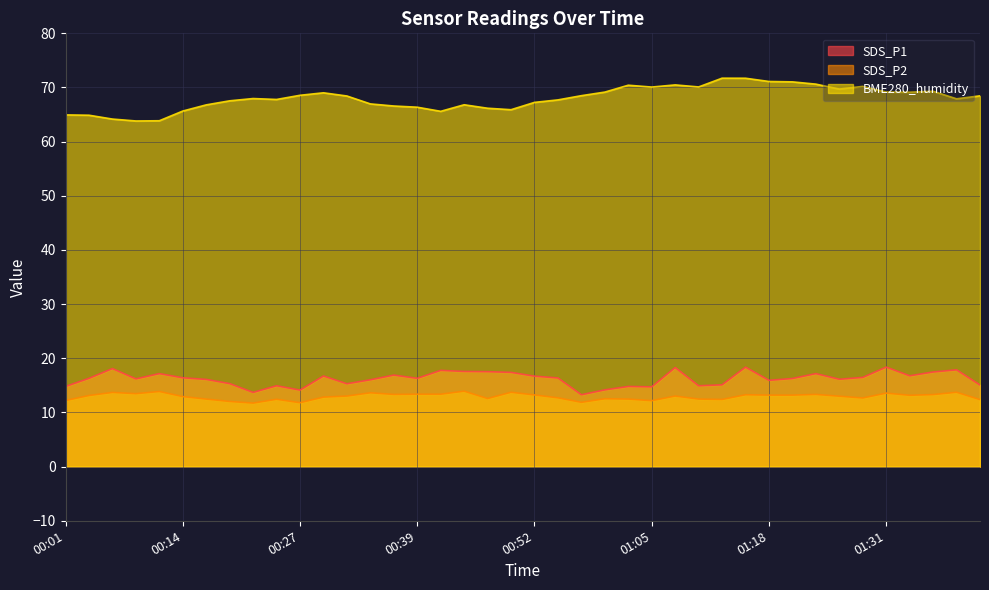

Is it true that SDS_P1 equals 16.8 at 01:33?

True